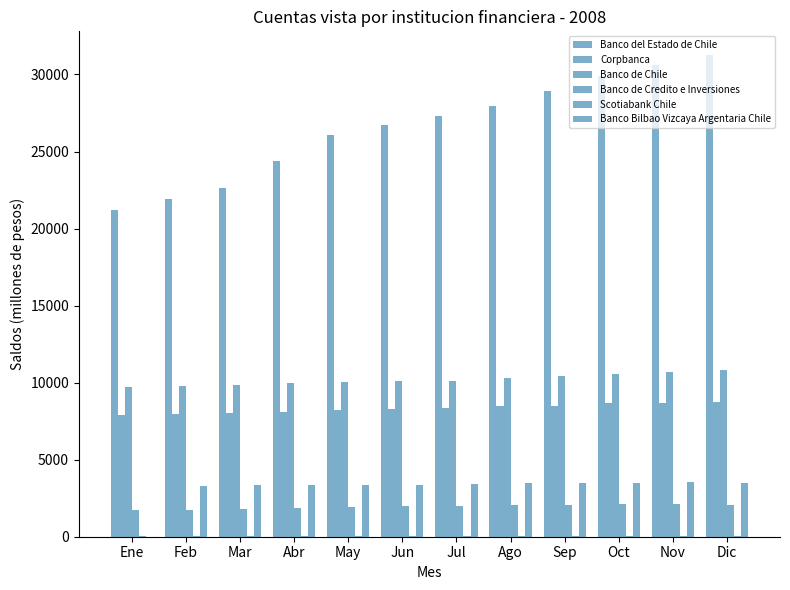

Count the number of categories in the chart.

12